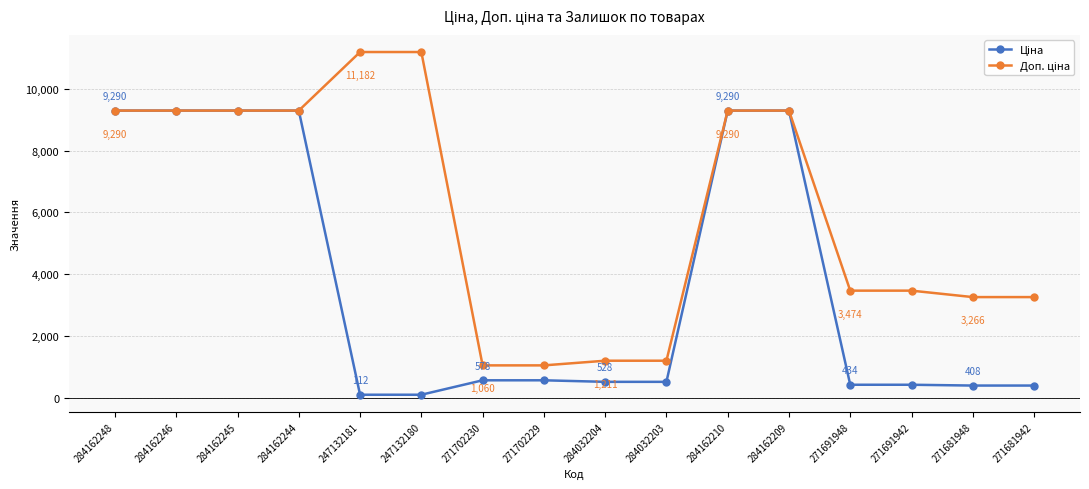

What is the total value across all series at 271681948?

3674.1